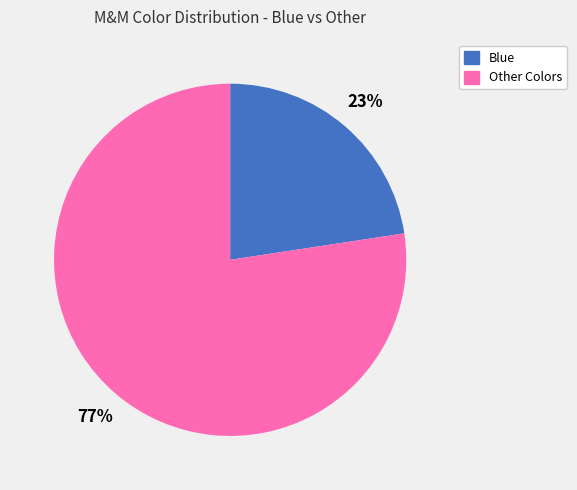

How many segments does this pie chart have?

2